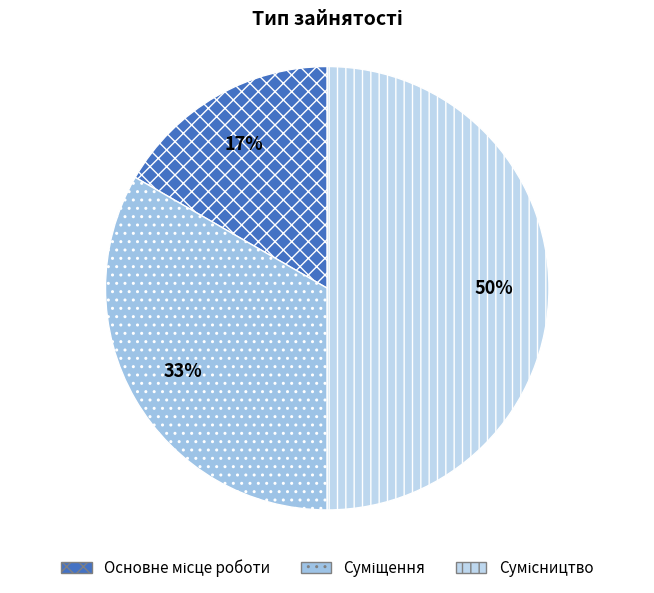

Count the number of slices in the pie.

3